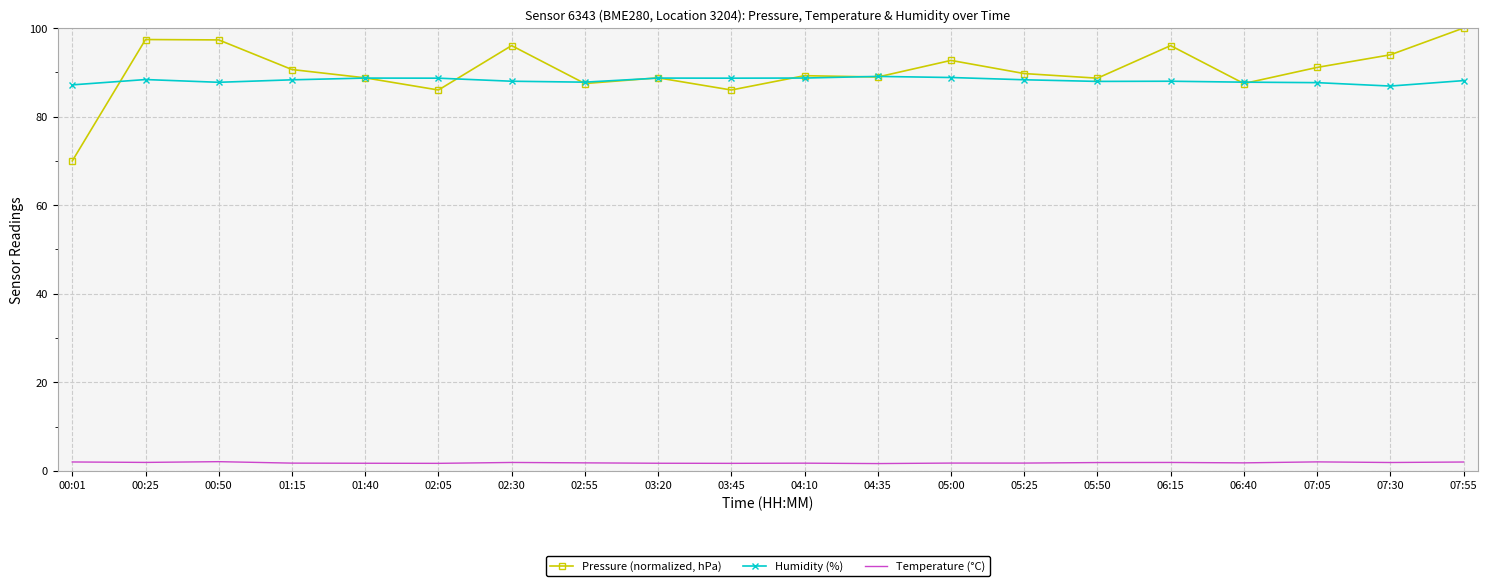

What is the average value of the Humidity (%) series?

88.2